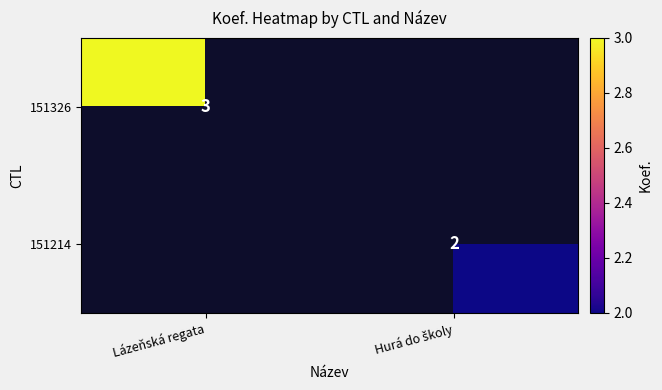

The 151326 series shows 3.0 at Lázeňská regata. True or false?

True